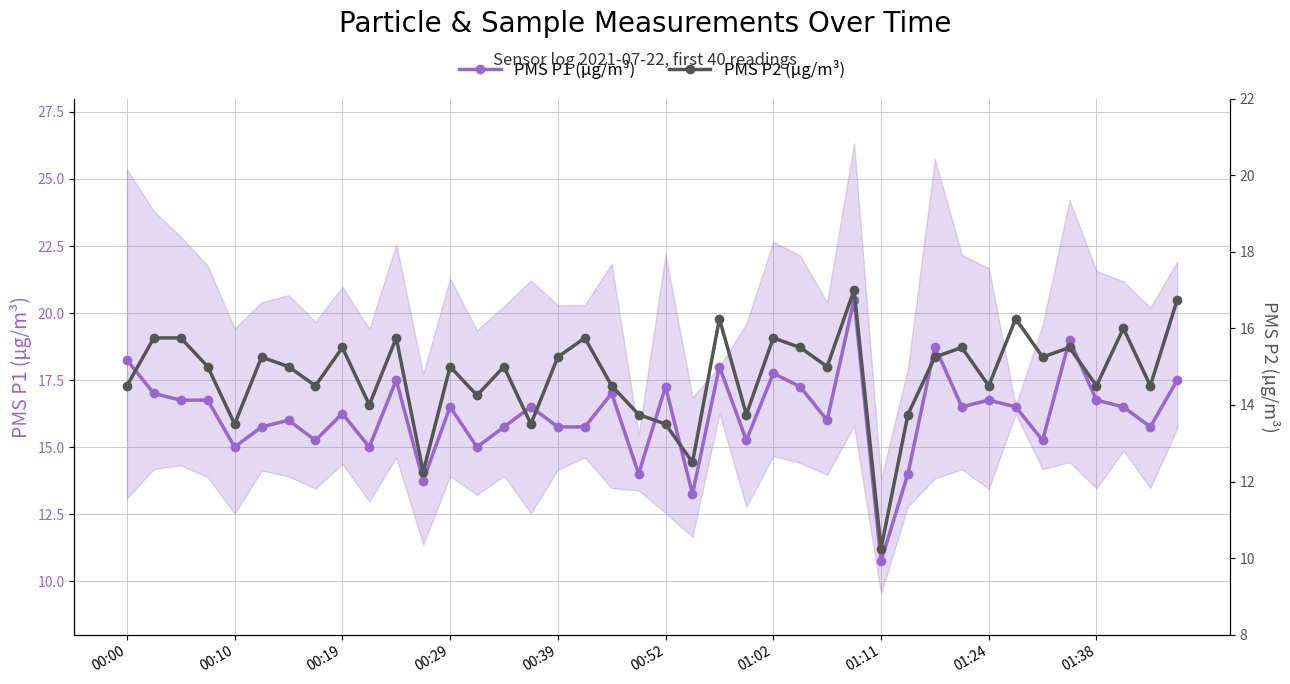

At which category is the sum across all series the highest?

27